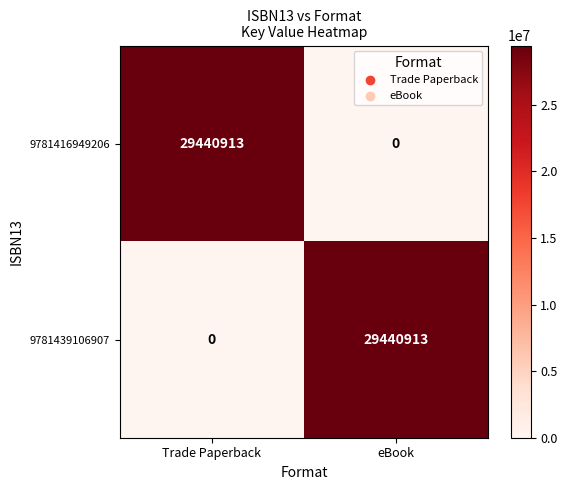

Count the number of categories in the chart.

2